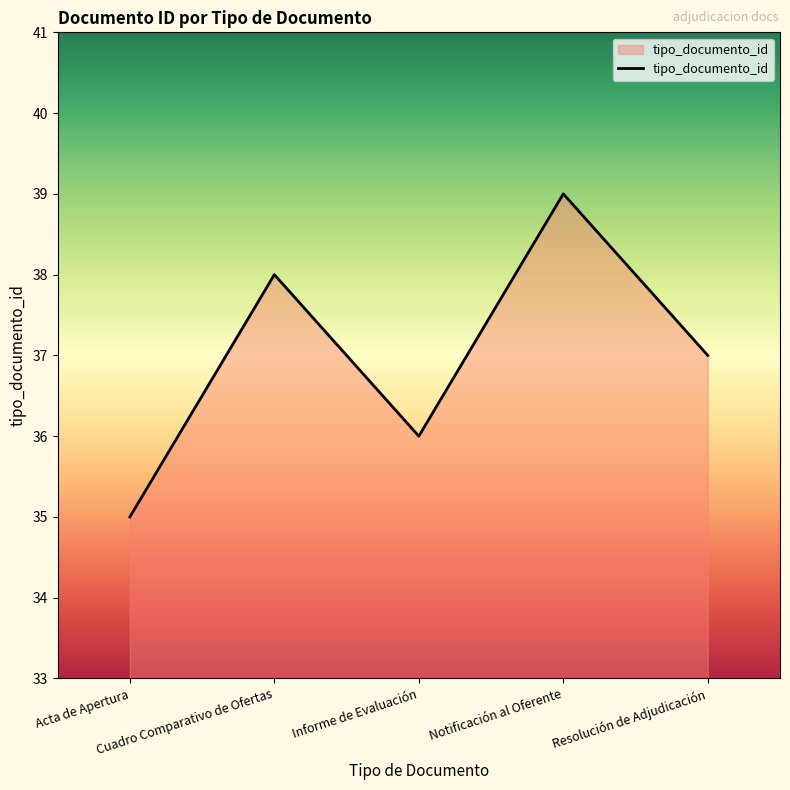

What is the smallest value displayed?

35